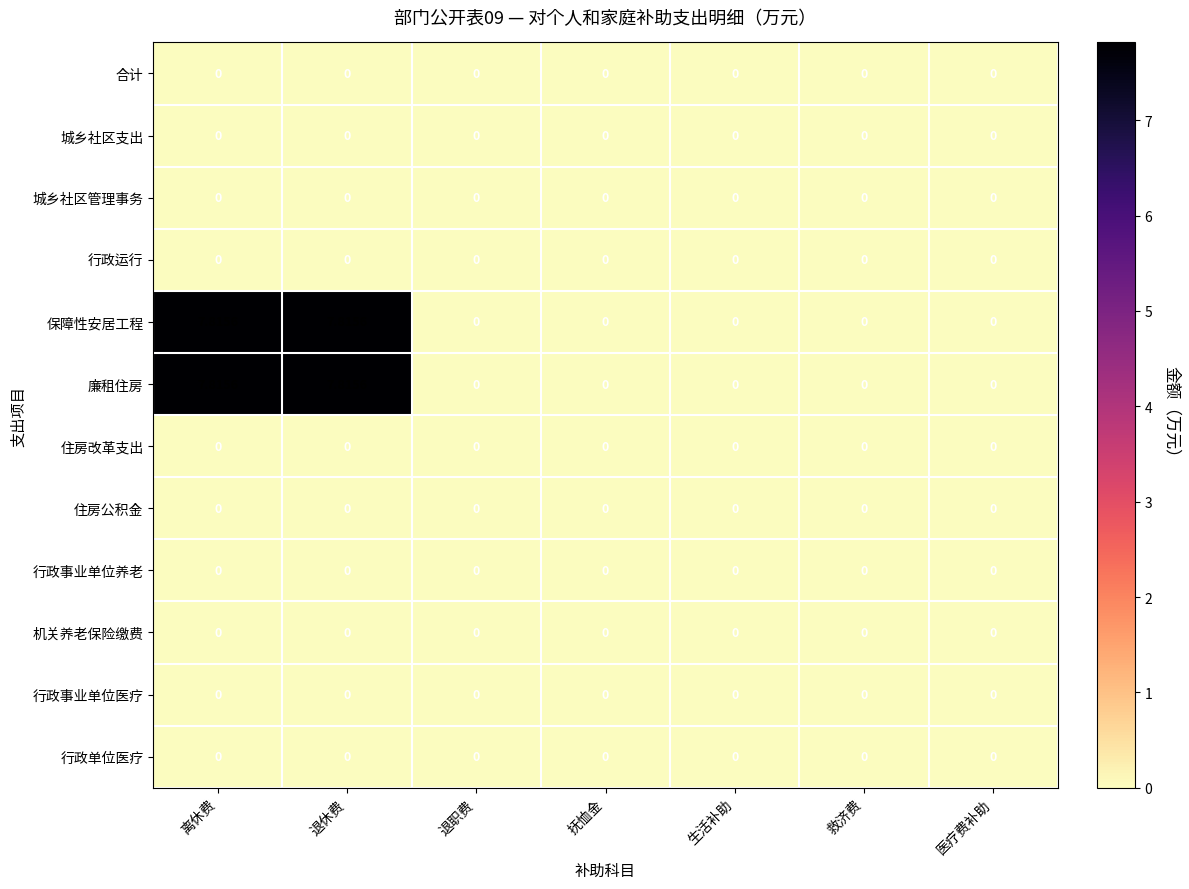

Which series changed the most between 退休费 and 抚恤金?

保障性安居工程